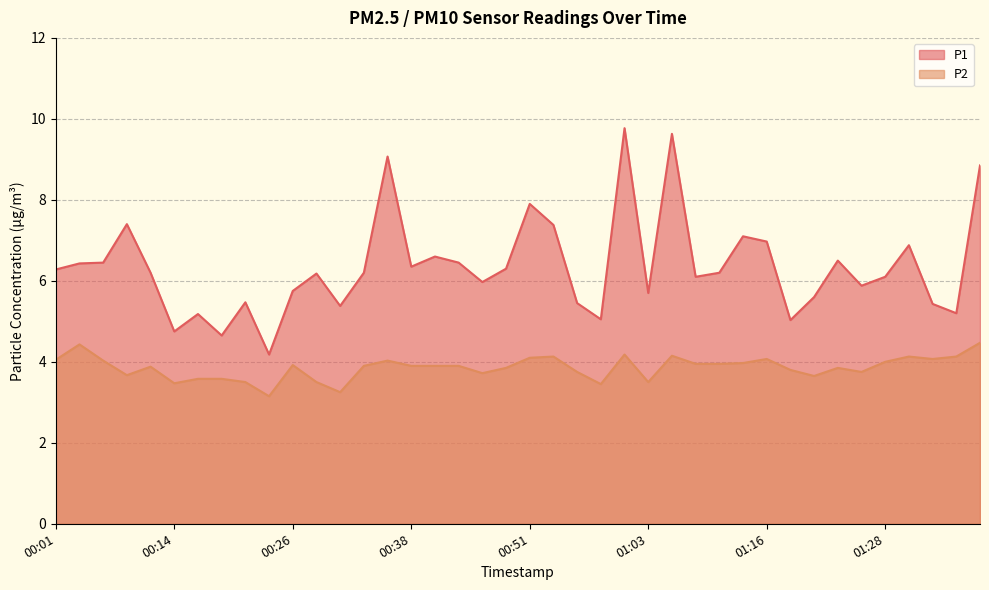

What is the label of the 38th point from the left?

01:33